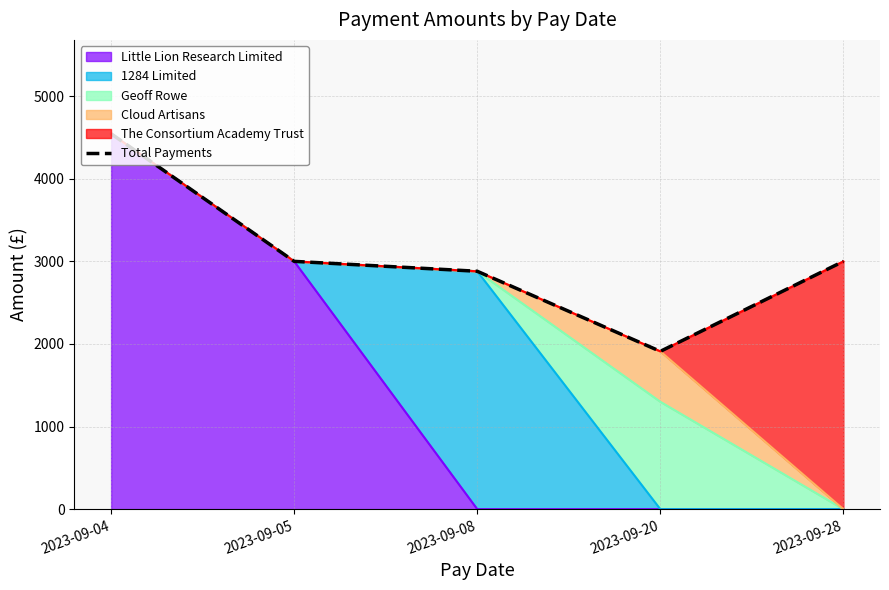

What is the value of the 1st point from the left?

4545.0